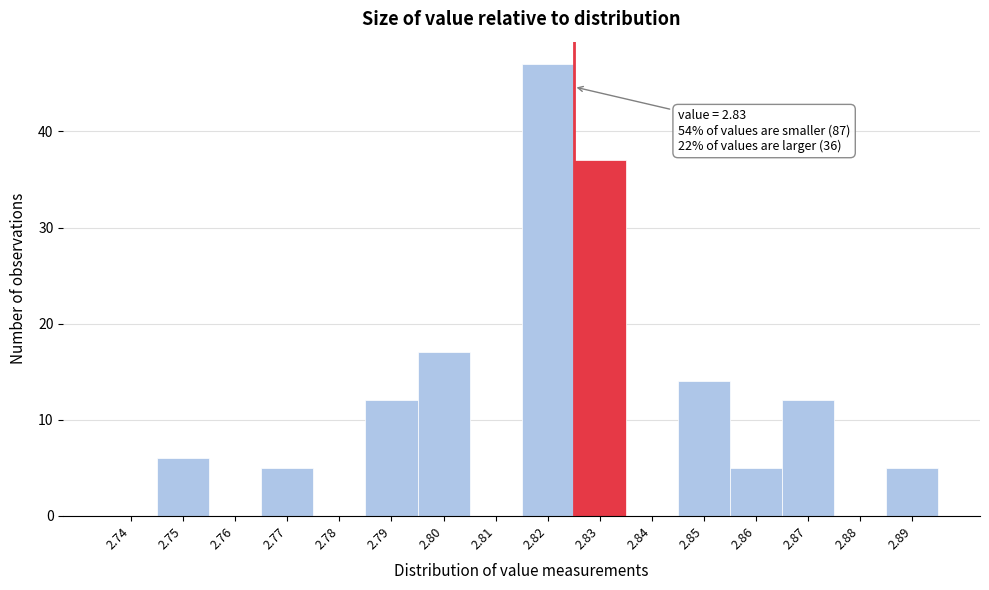

Reading left to right, extract all data points from this chart.

2.74=0	2.75=6	2.76=0	2.77=5	2.78=0	2.79=12	2.80=17	2.81=0	2.82=47	2.83=37	2.84=0	2.85=14	2.86=5	2.87=12	2.88=0	2.89=5